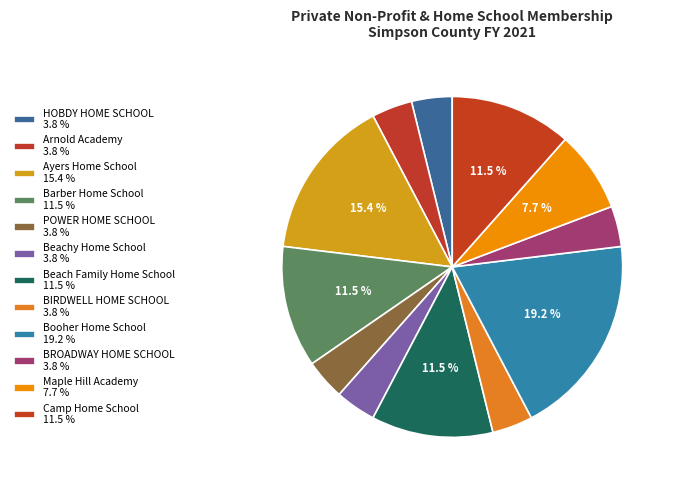

Count the number of slices in the pie.

12